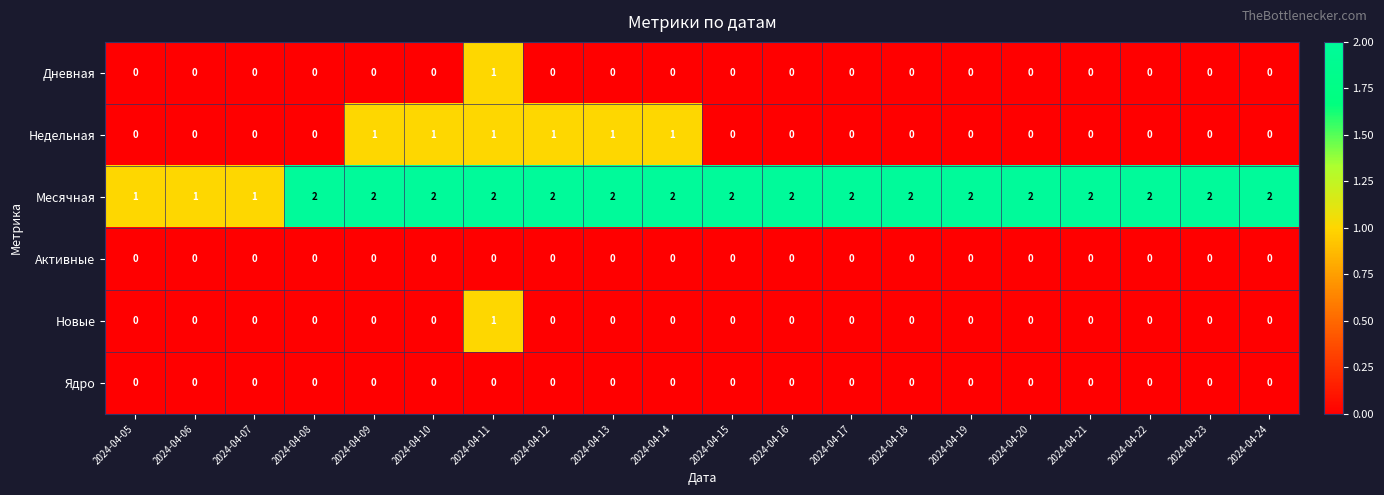

Which series has the largest total across all categories?

Месячная